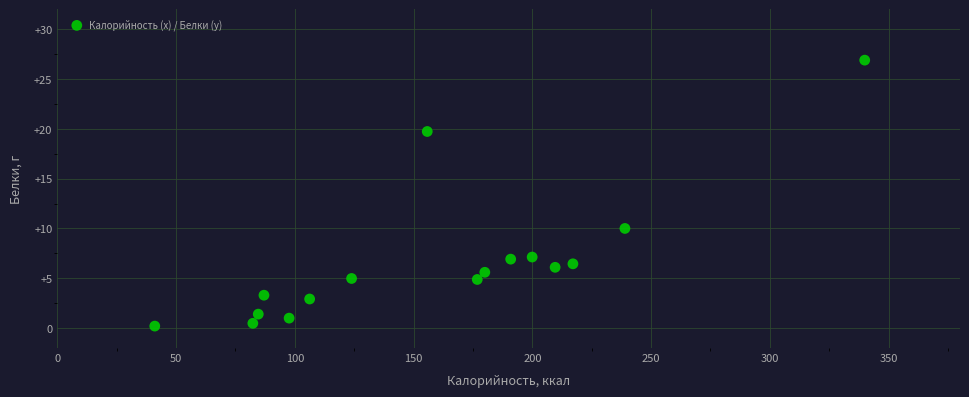

What is the range of Y values (max minus min)?

26.7